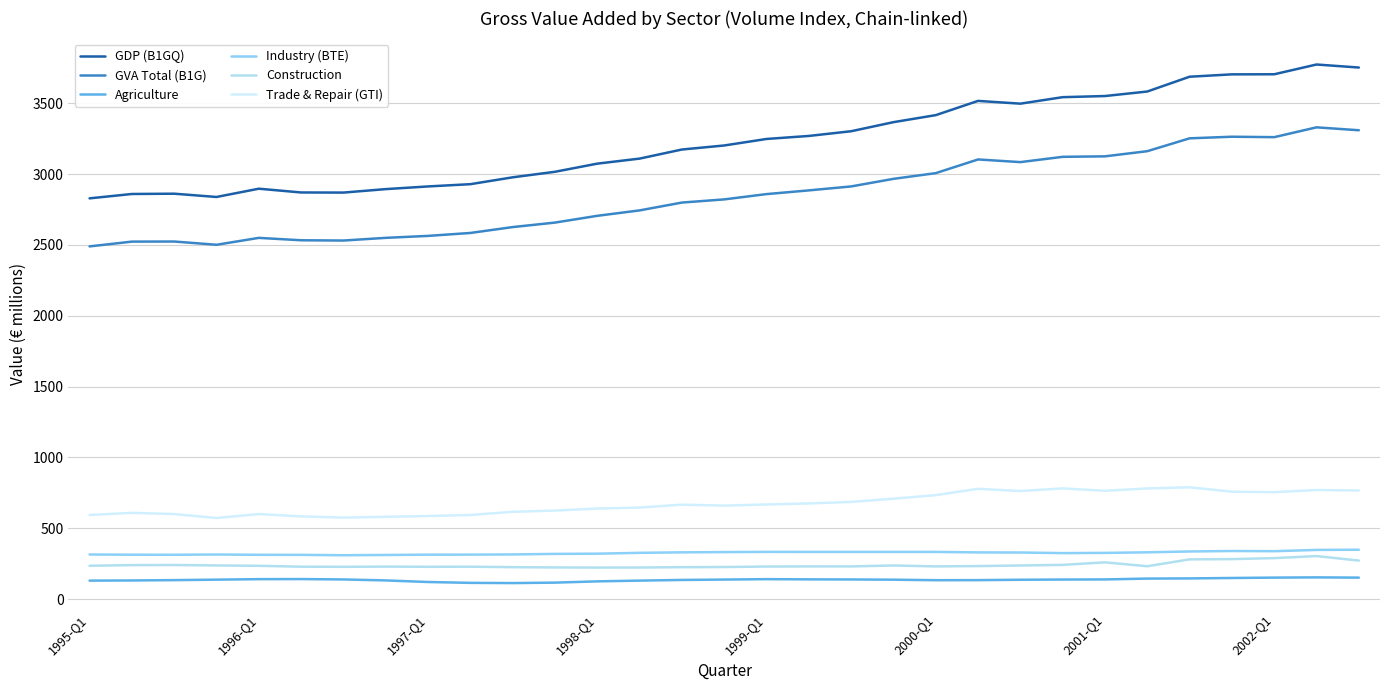

At which label does Construction first exceed 232?

1995-Q1